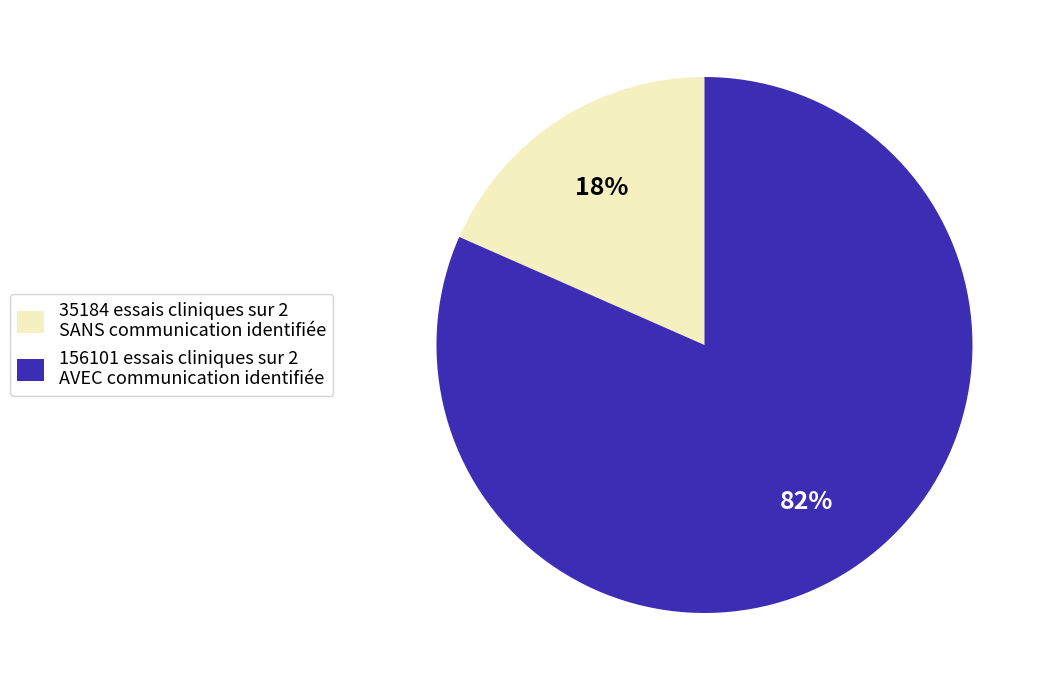

To the nearest percent, what is the average slice percentage?

50%